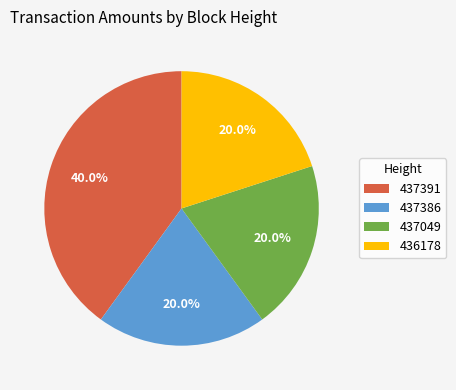

To the nearest percent, what portion does 437049 represent?

20%